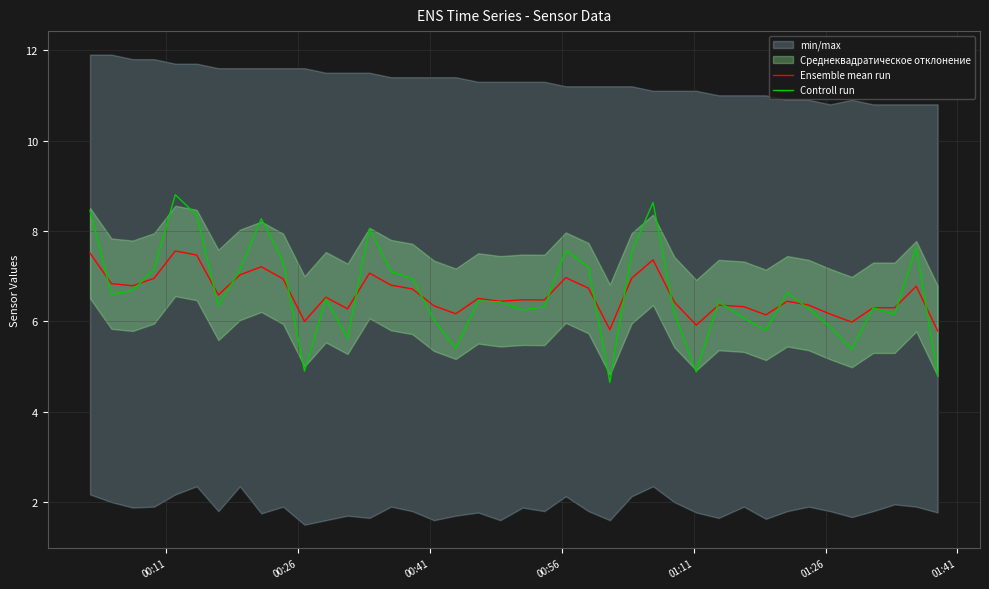

What is the highest value of the Ensemble mean run series?

7.6